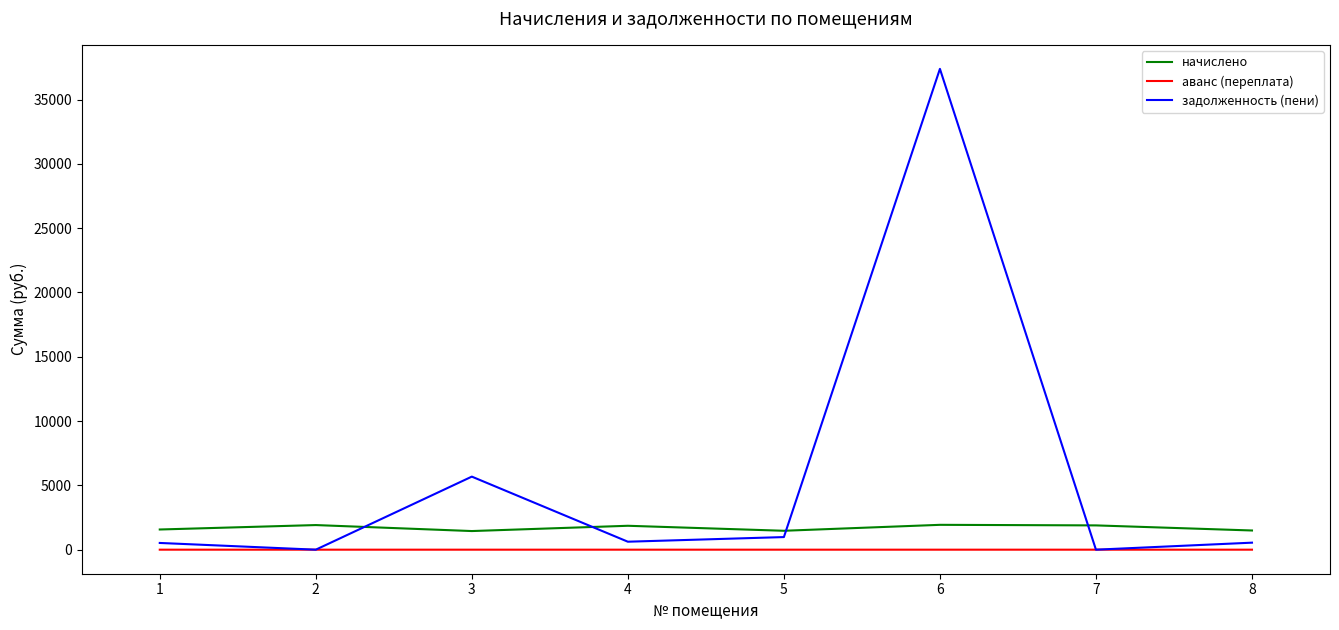

List the series in order of their overall mean, lowest first.

аванс (переплата), начислено, задолженность (пени)